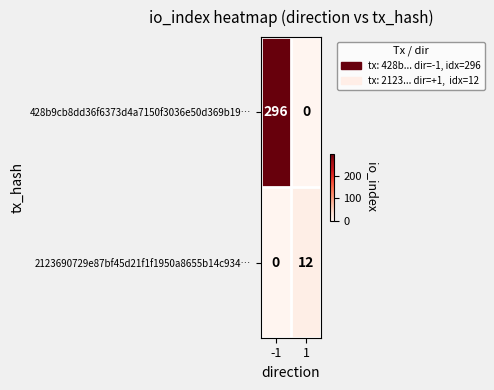

Read the 2123690729e87bf45d21f1f1950a8655b14c934… value at 1.

12